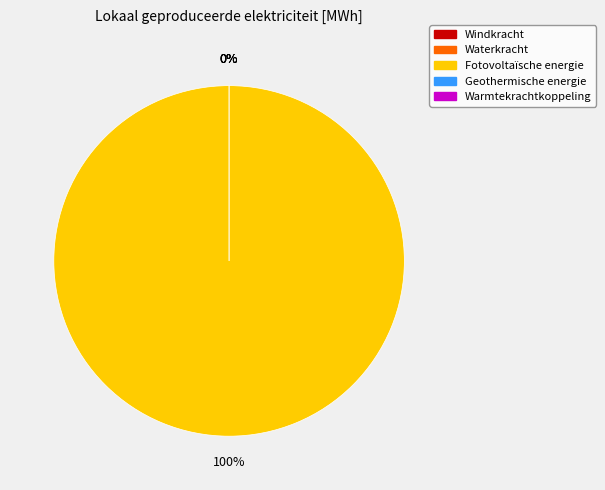

True or false: Fotovoltaïsche energie accounts for 100% of the total.

True